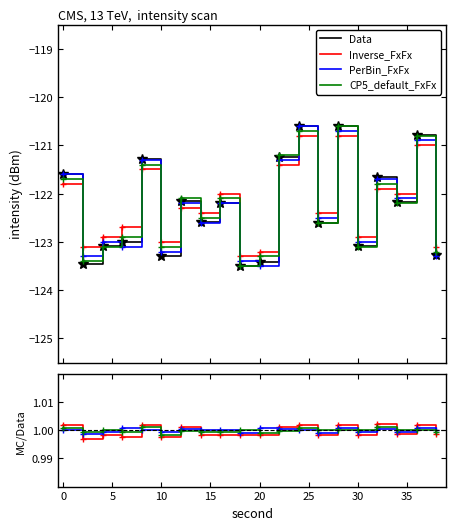

Is this an area chart (filled region under the line)?

No